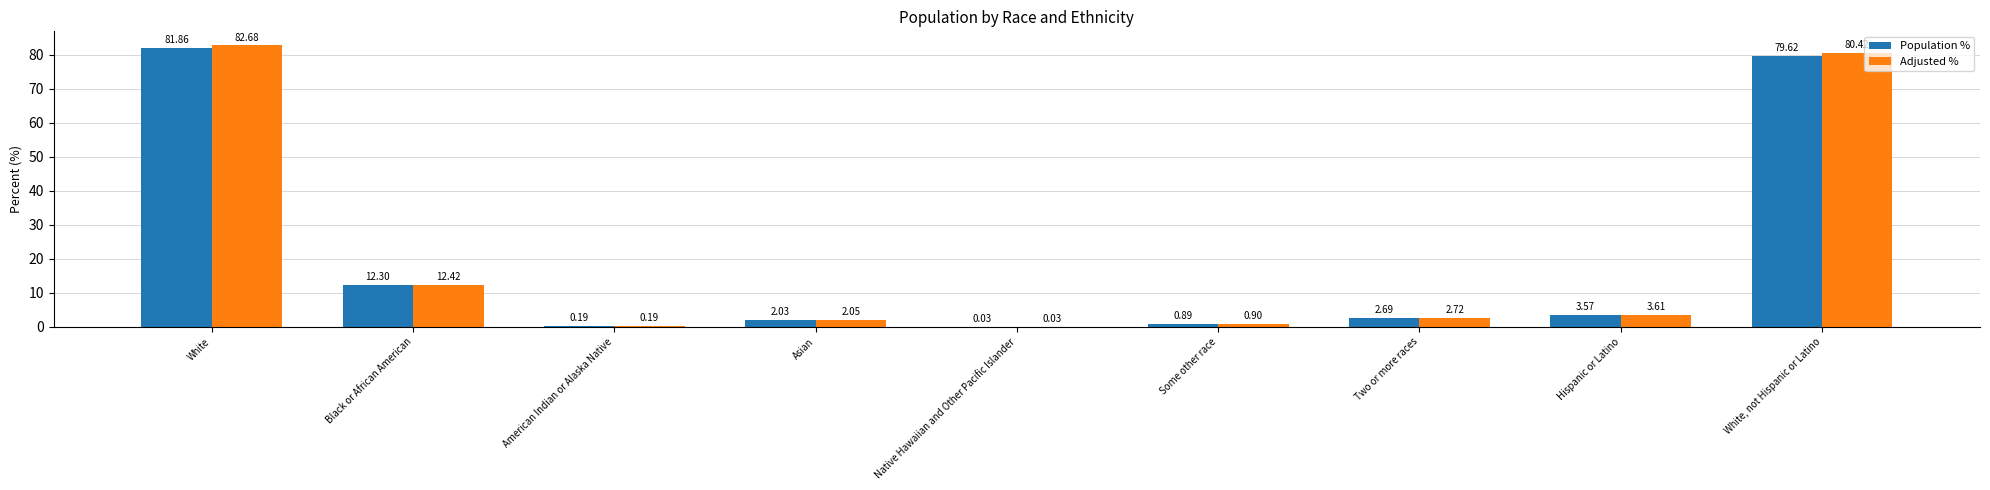

What are all the series names shown in the legend?

Population %, Adjusted %